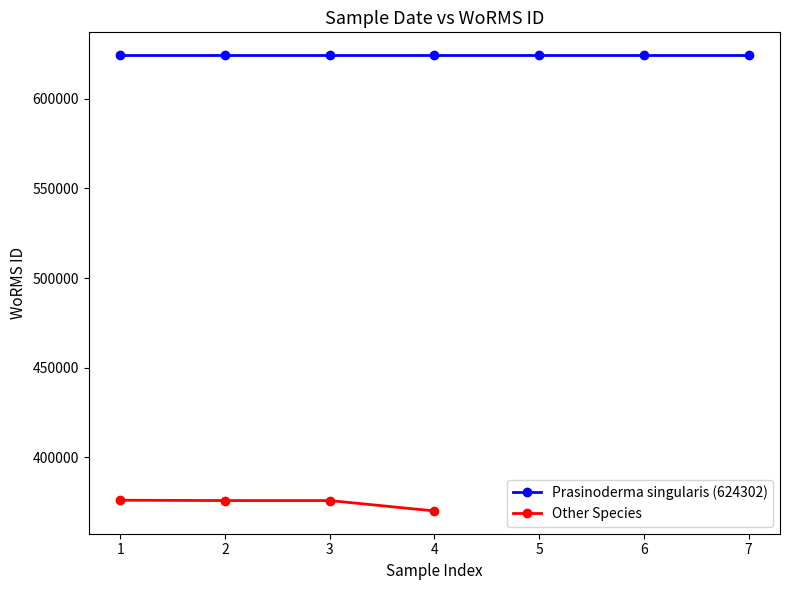

True or false: Other Species has more than 1 points higher than both neighbors.

False